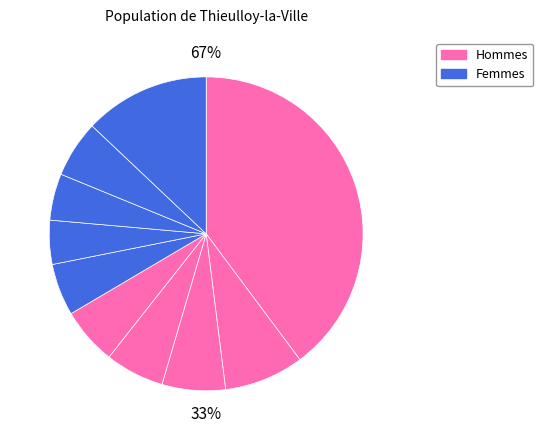

Is the sum of pct95 and pct05 greater than half?

Yes